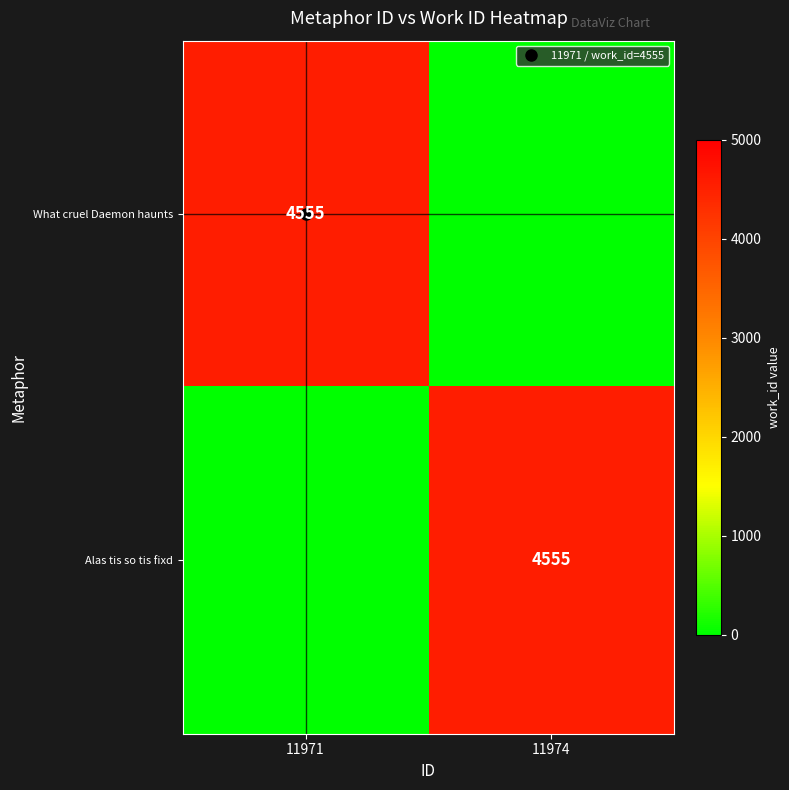

What is the sum of the Alas tis so tis fixd values at 11971 and 11974?

4555